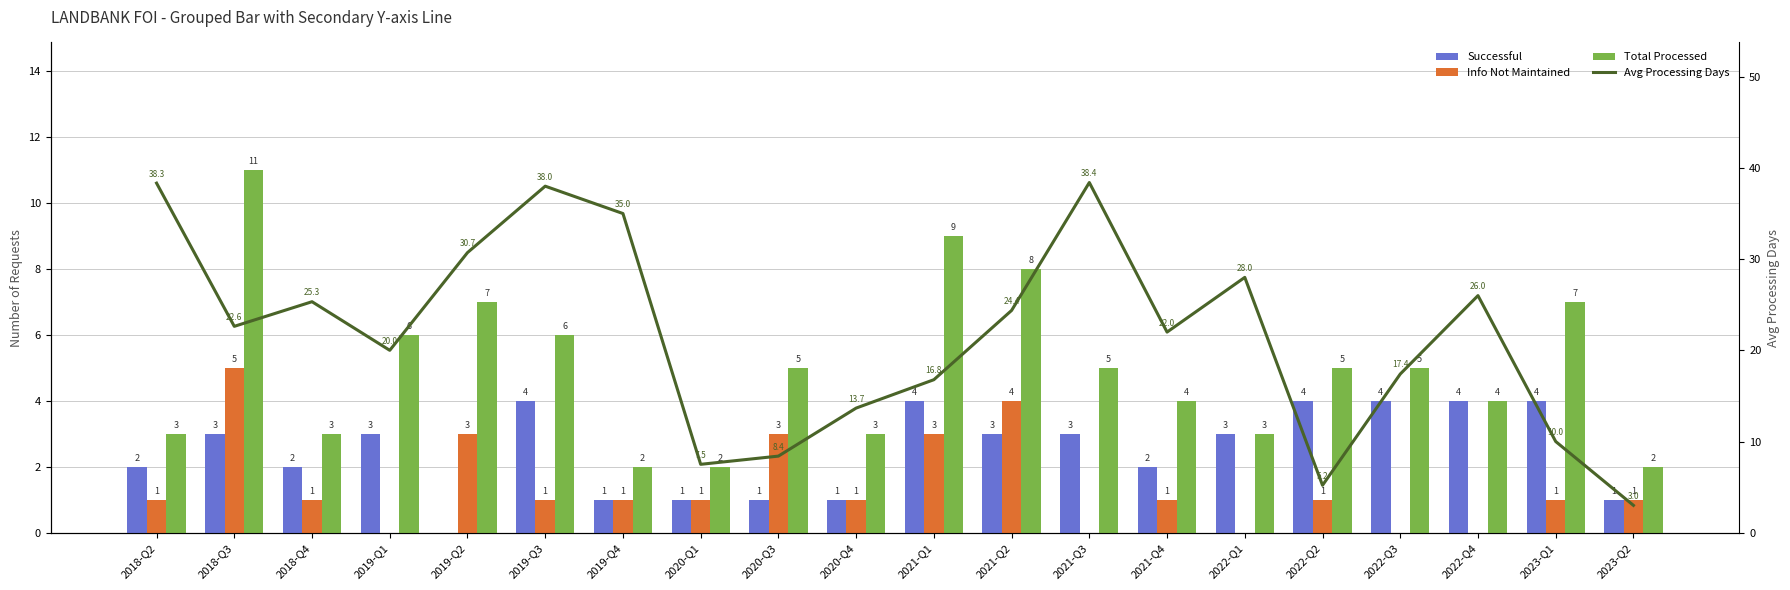

What is the spread (max minus min) of values at 2018-Q2?

37.3